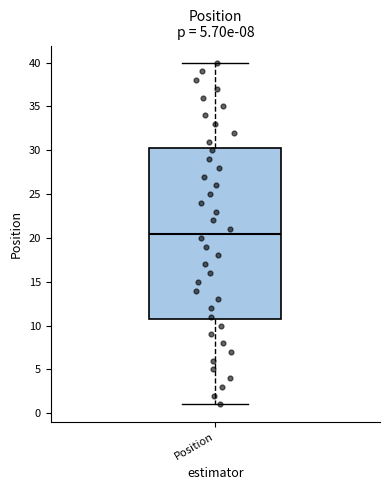

Where is the lower edge of the box for Position on the y-axis? The values are not printed on the chart, so give them approximately, as read against the axis.

11.0